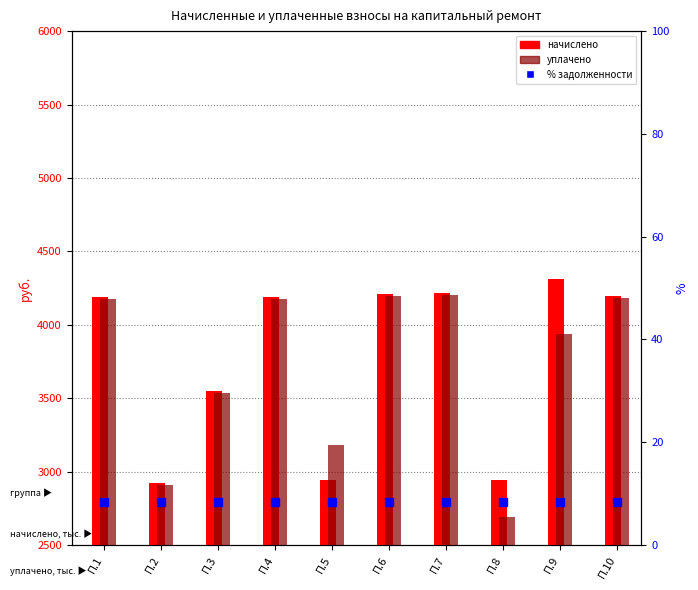

What is the difference between the maximum and minimum values in the начислено series?

1391.0